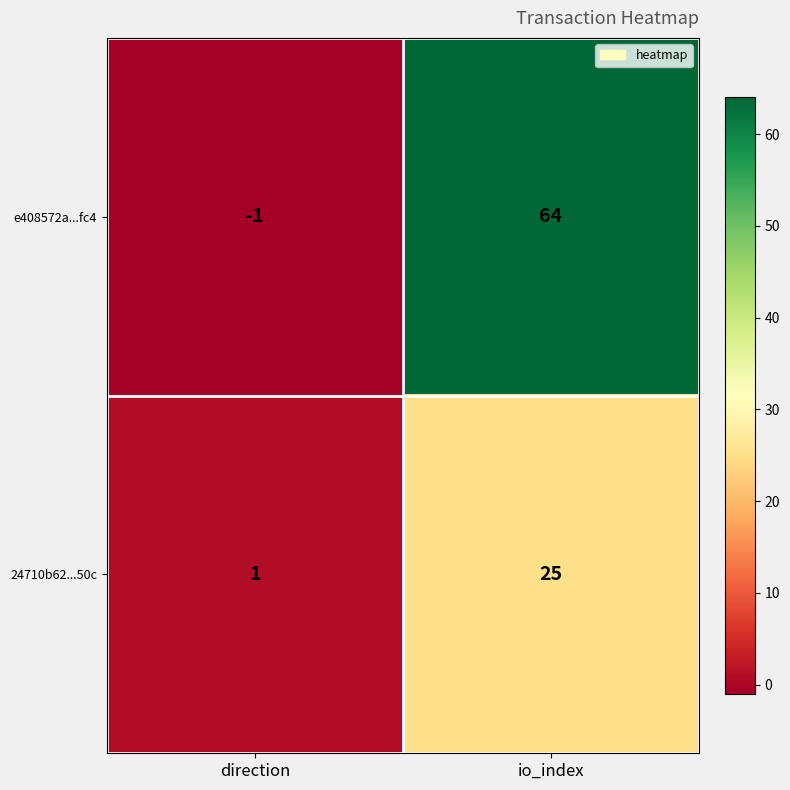

What is the approximate value of 24710b62...50c at io_index?

25